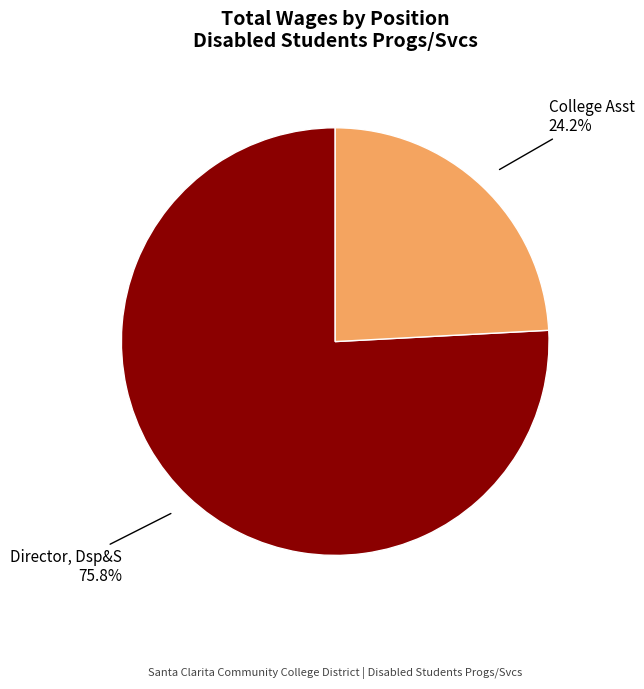

What portion of the pie excludes College Asst?

75.8%